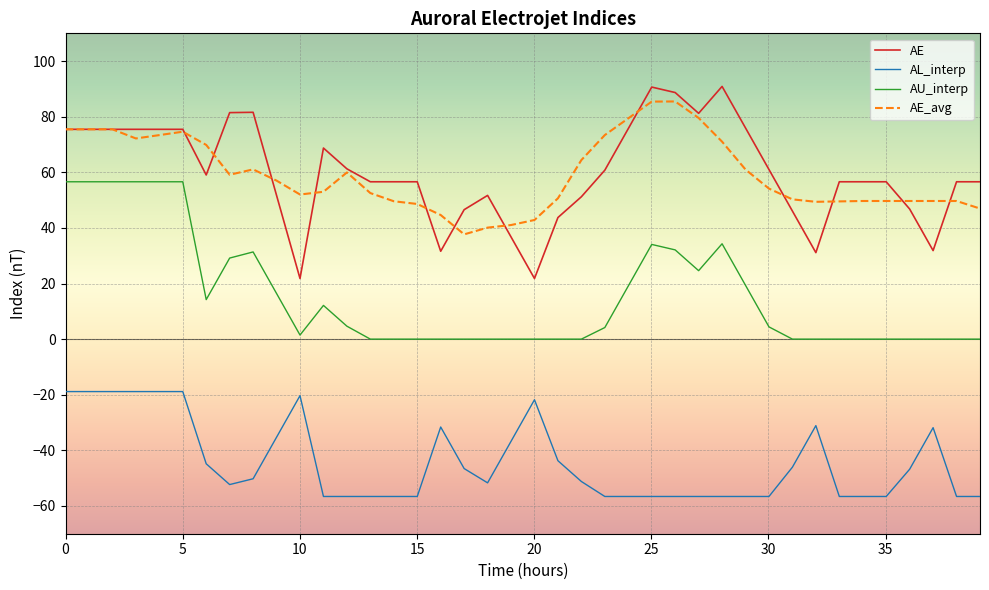

True or false: AE_avg and AL_interp cross at least once.

False